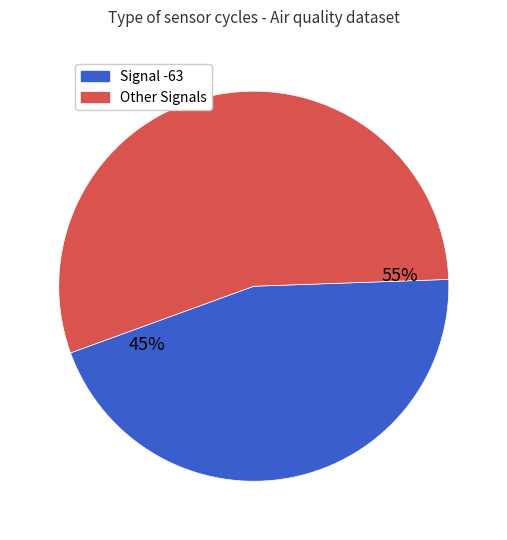

How many segments does this pie chart have?

2